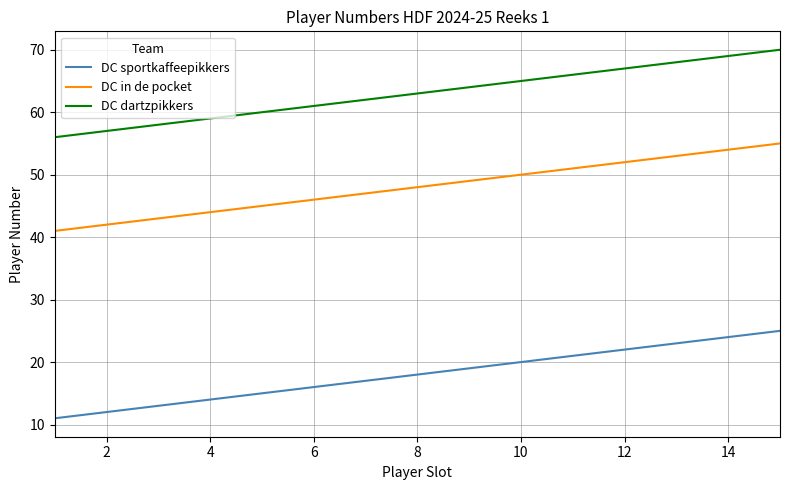

True or false: DC sportkaffeepikkers and DC in de pocket cross at least once.

False